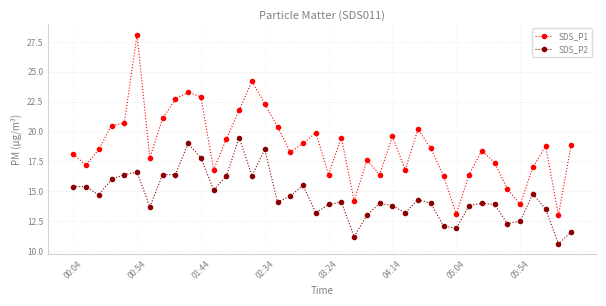

Which series has the largest range (max minus min)?

SDS_P1